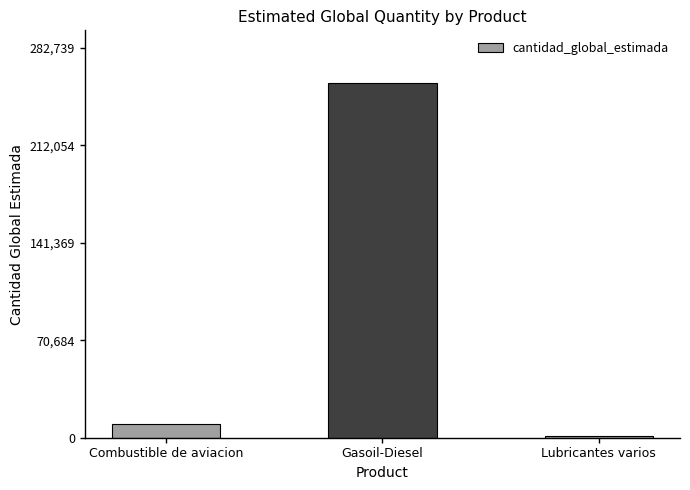

List the labels in order of value, largest first.

Gasoil-Diesel, Combustible de aviacion, Lubricantes varios